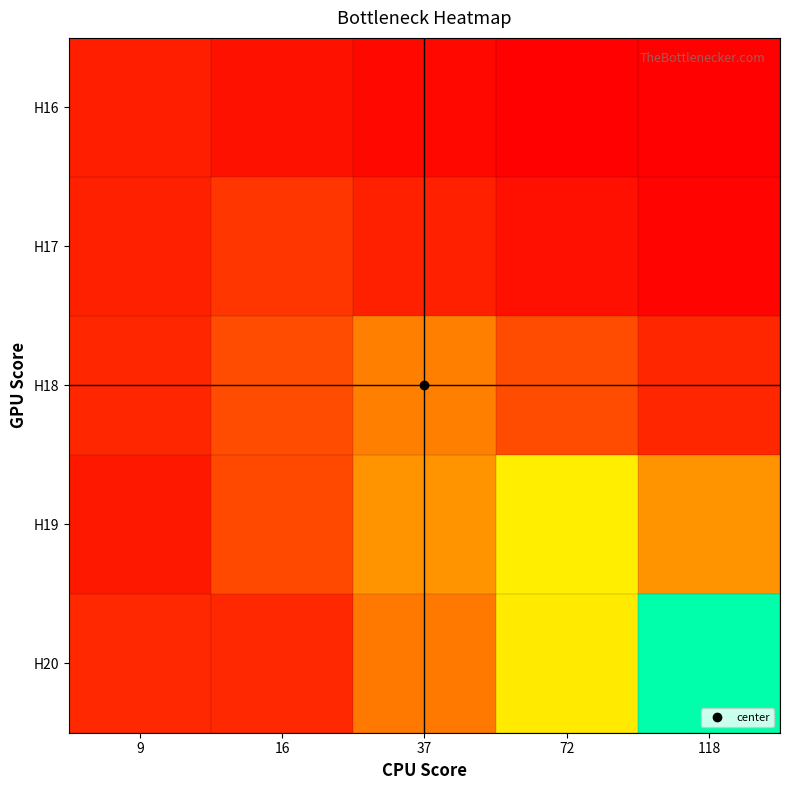

What is the minimum value shown in the chart?

0.9